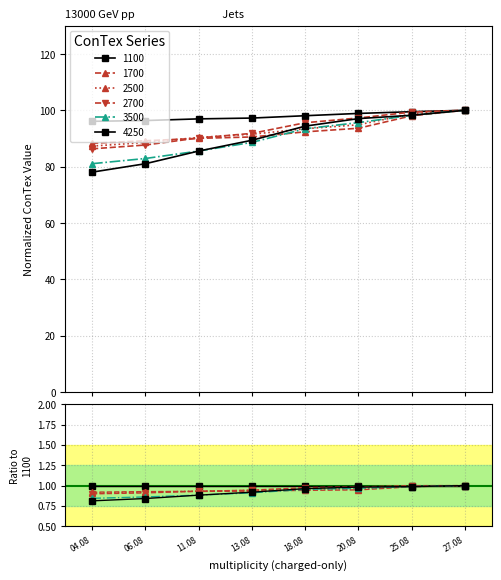

Which category has the lowest value in the 1700 series?

04.08